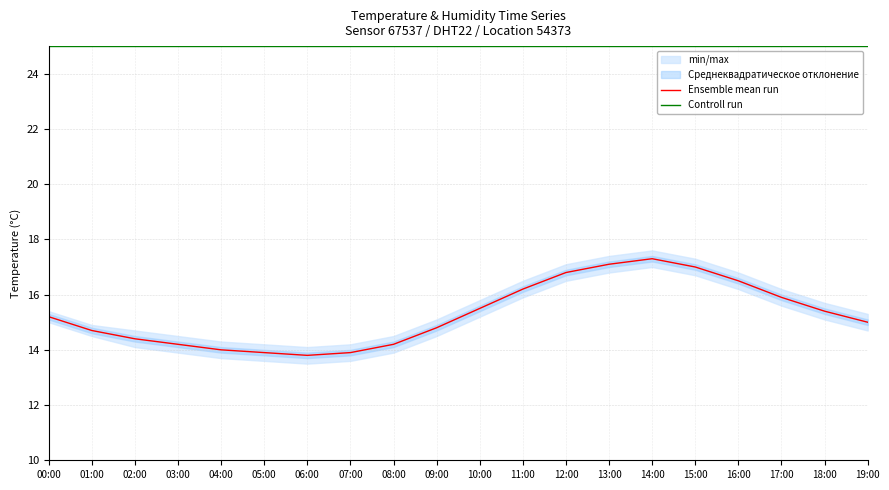

Which series has the largest range (max minus min)?

Ensemble mean run